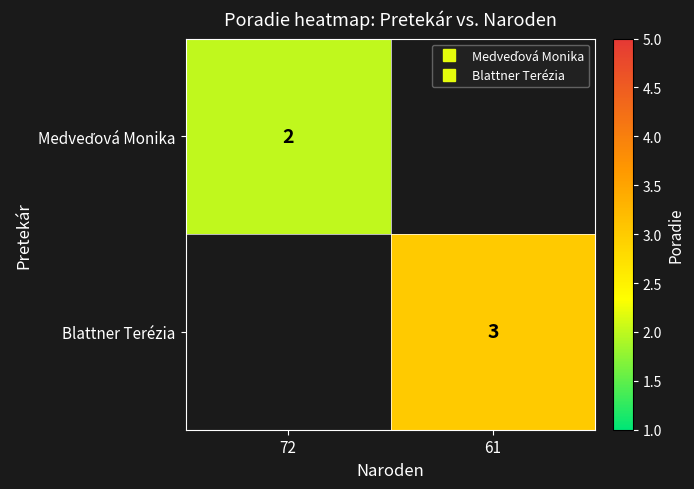

What is the smallest value displayed?

2.0